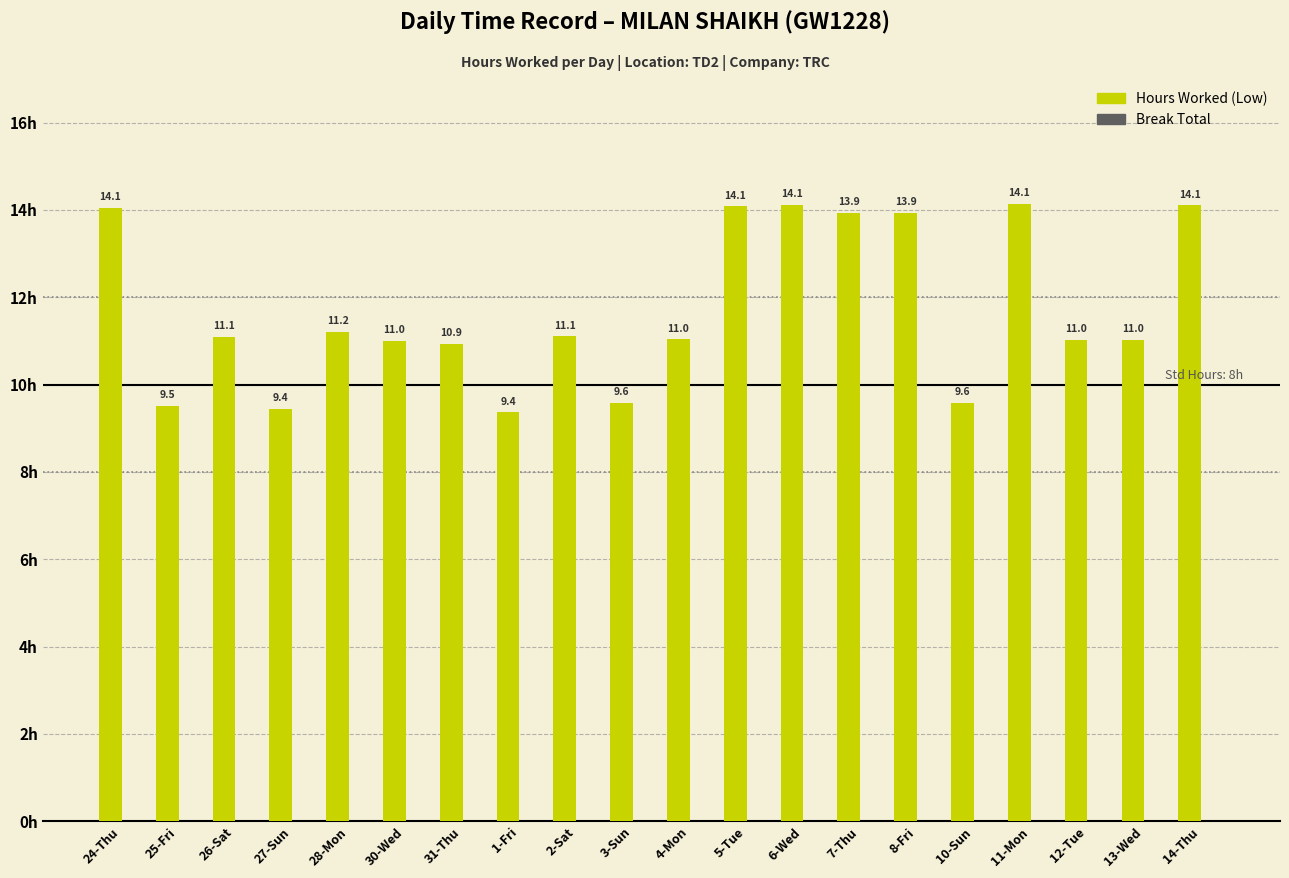

Where does the data first go above 11?

24-Thu